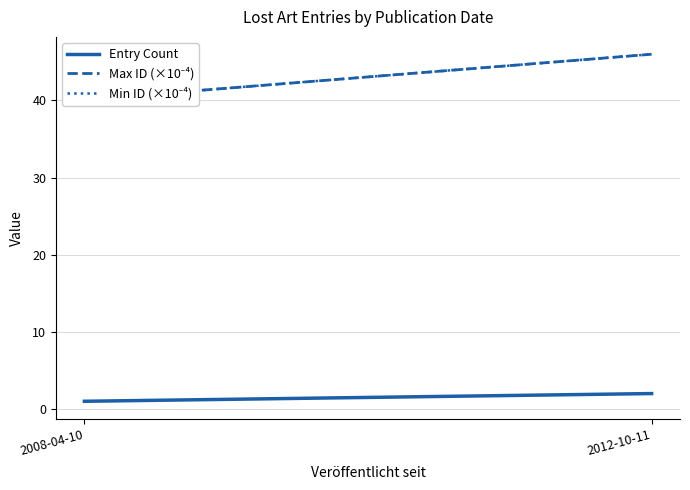

Reading left to right, list all the values displayed in this chart.

Entry Count: 1.0	2.0
Max ID (×10⁻⁴): 40.1	46.0
Min ID (×10⁻⁴): 40.1	46.0